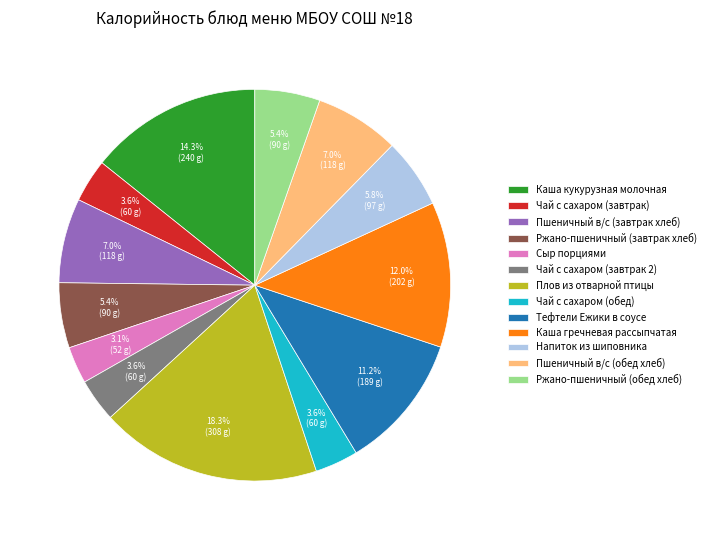

What percentage is the Ржано-пшеничный (обед хлеб) slice, to the nearest percent?

5%